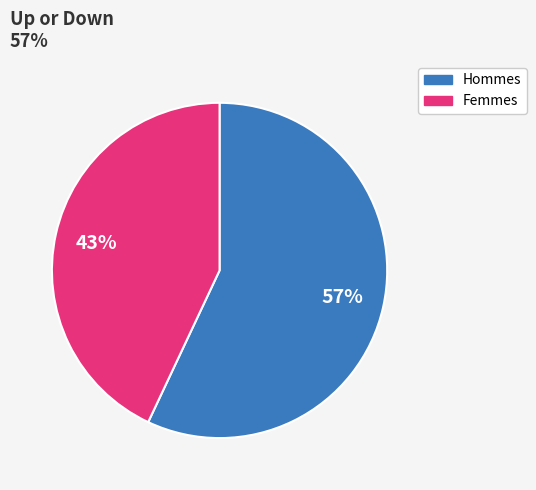

Is there a majority slice in this chart?

Yes